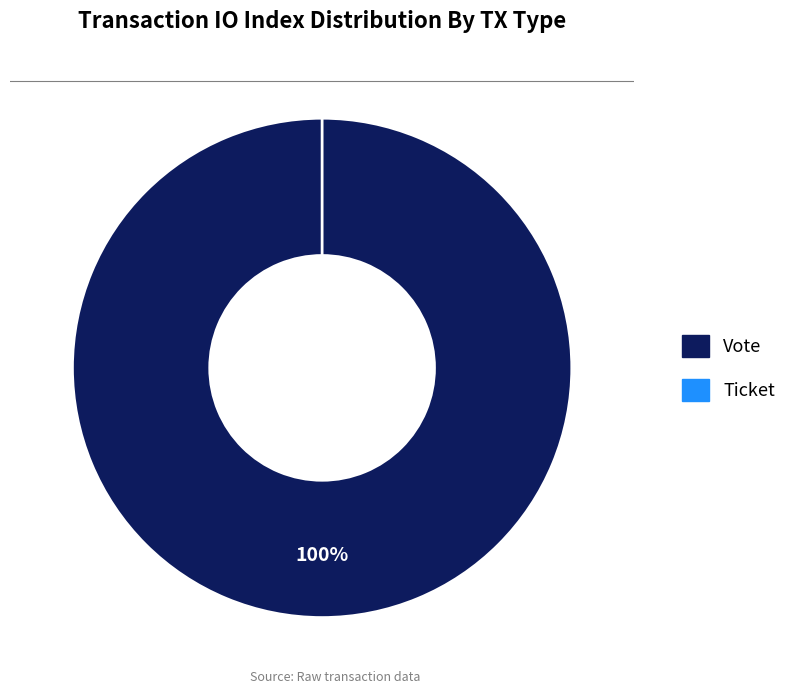

How many segments does this pie chart have?

2